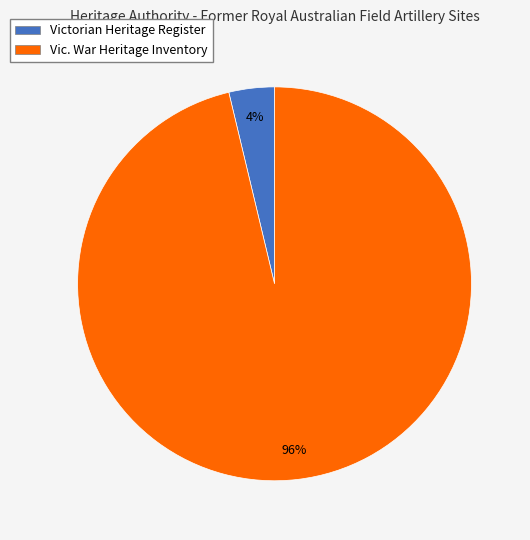

To the nearest percent, what is the average slice percentage?

50%